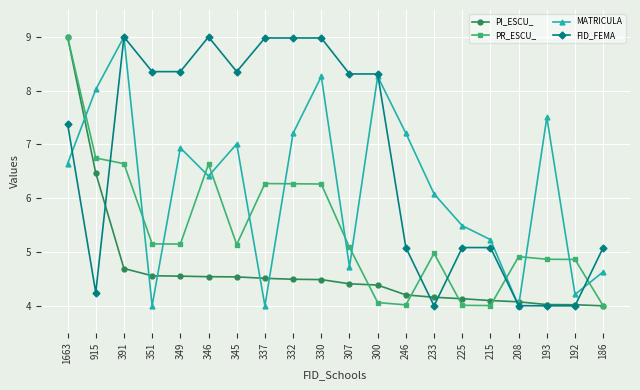

What is the approximate value of PI_ESCU_ at 345?

4.5